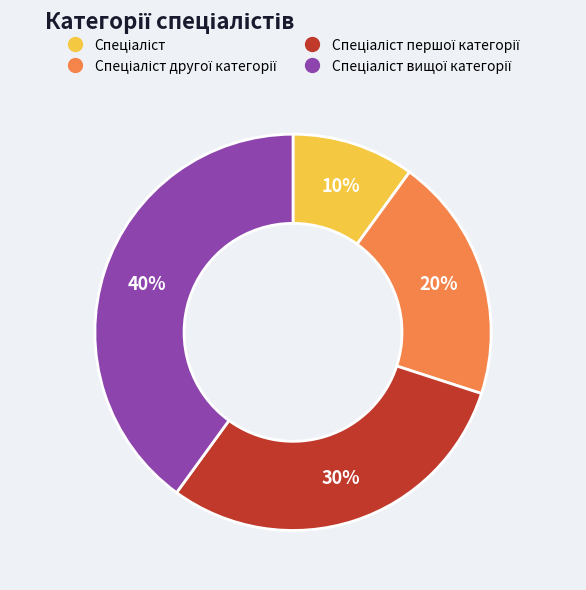

How many segments does this pie chart have?

4